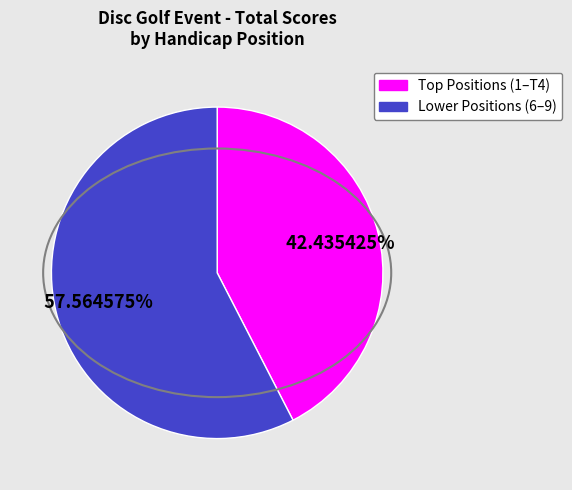

Does any single category account for the majority?

Yes